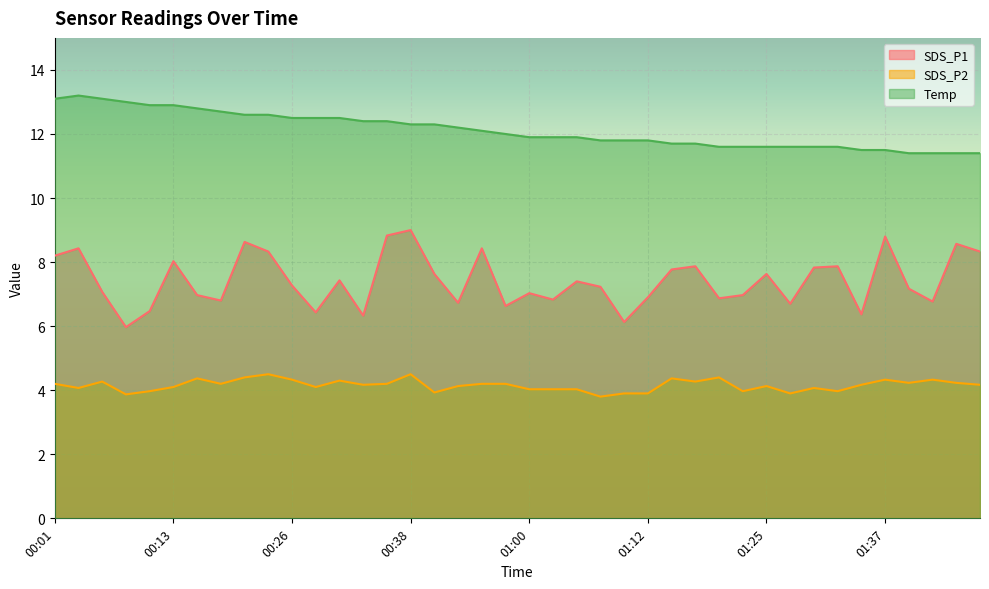

How many distinct data groups are displayed?

3